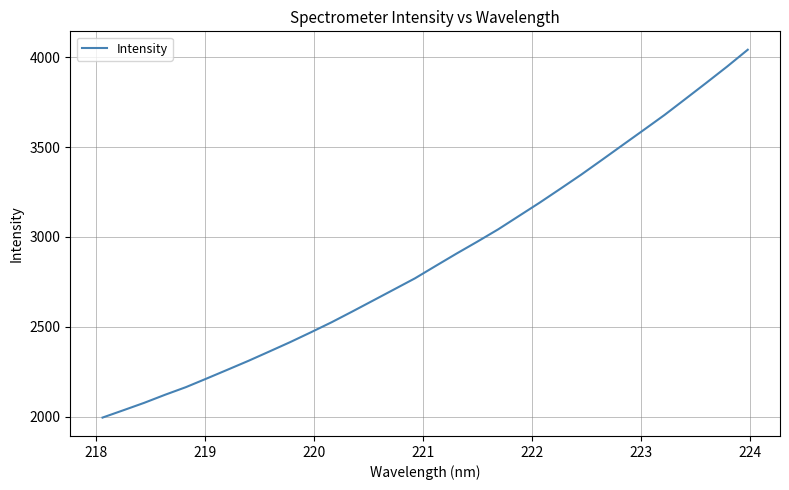

What is the greatest value displayed?

4042.1